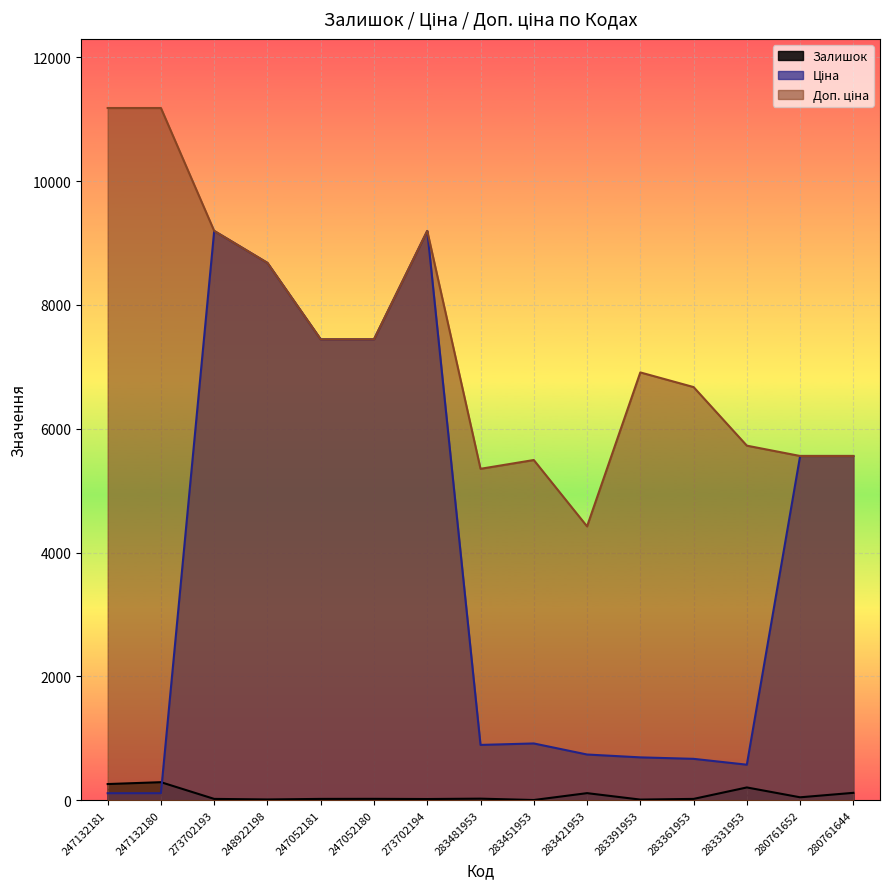

How many lines are shown in the chart?

3